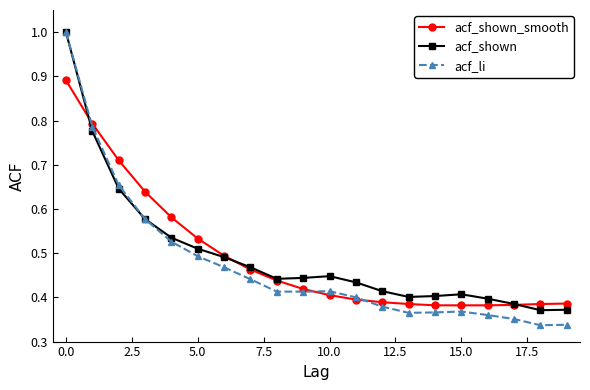

What are all the series names shown in the legend?

acf_shown_smooth, acf_shown, acf_li